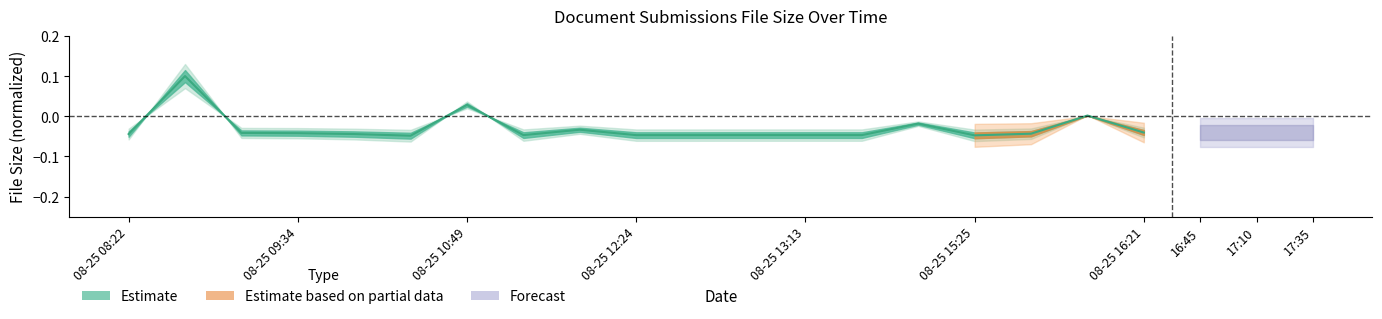

How many lines are shown in the chart?

1